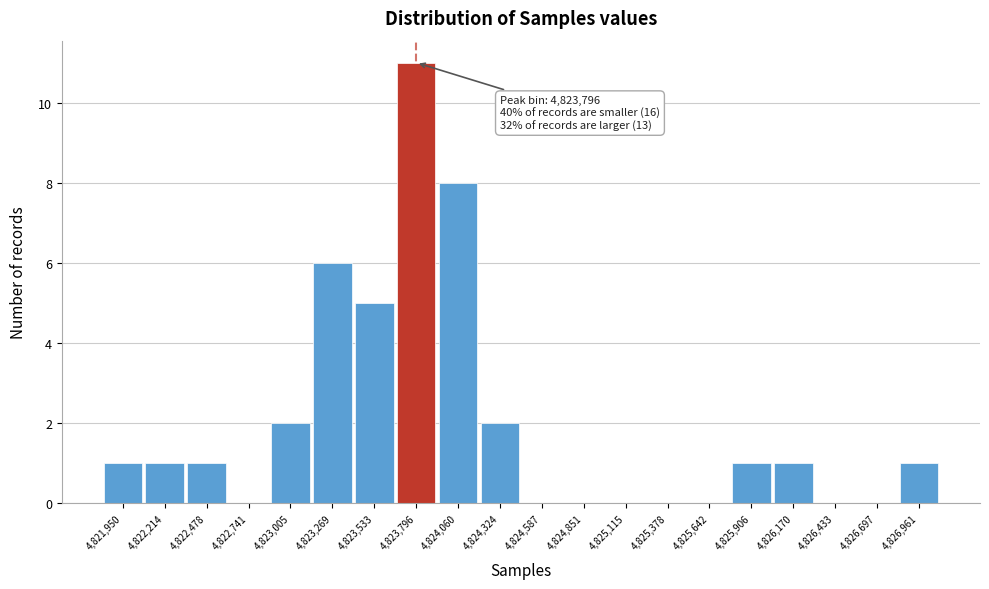

Over which range of the x-axis is the bar tallest?

4823650 to 4823950